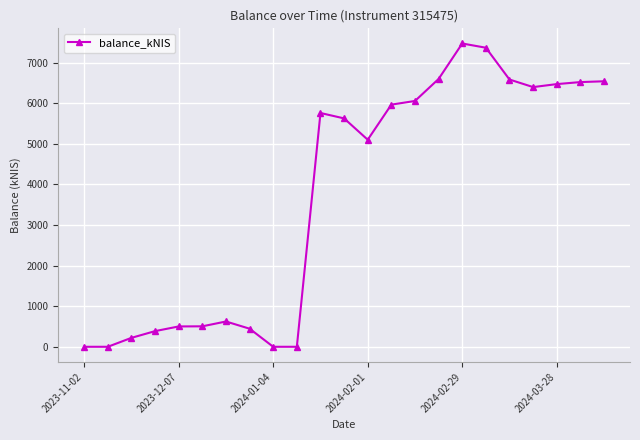

True or false: the data has more than 0 interior local peaks.

True